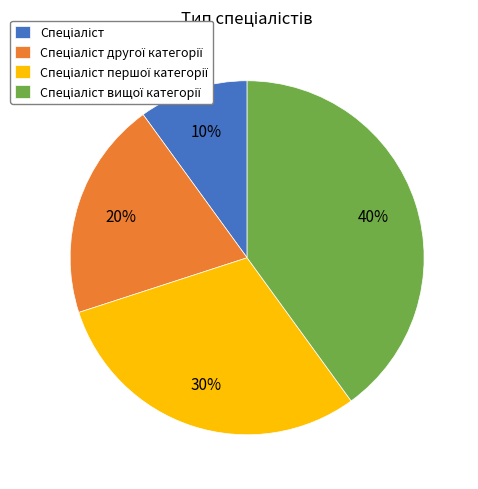

Does any single category account for the majority?

No